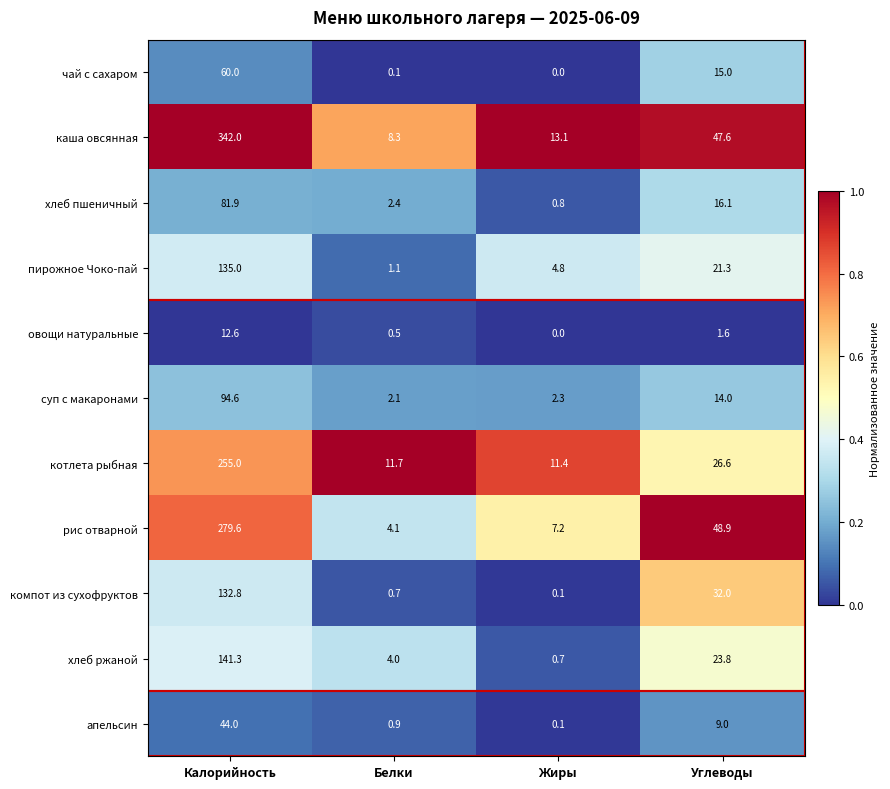

What is the difference between the second highest and minimum values in the рис отварной series?

44.8